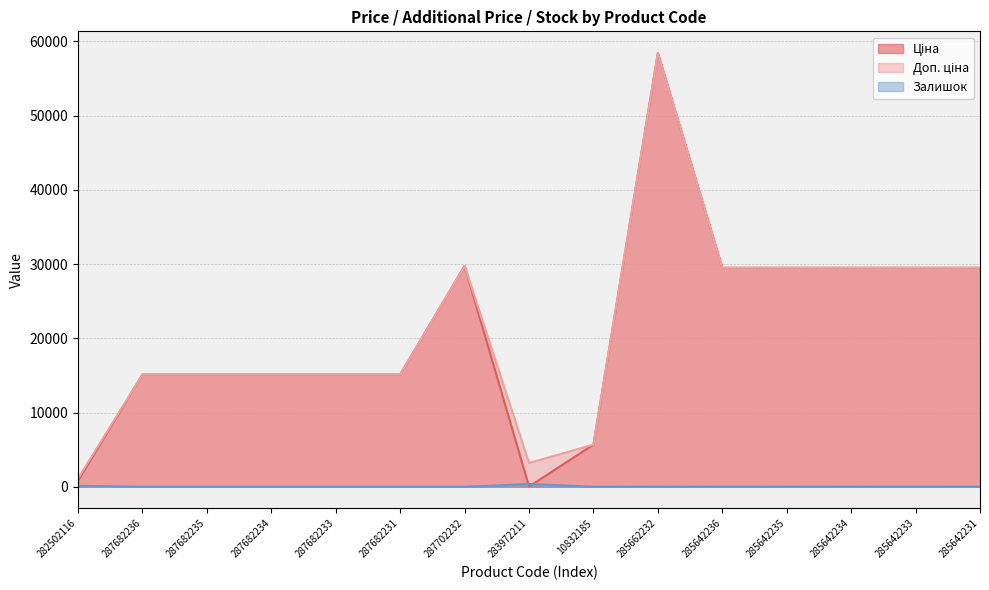

True or false: Доп. ціна and Залишок intersect in this chart.

False